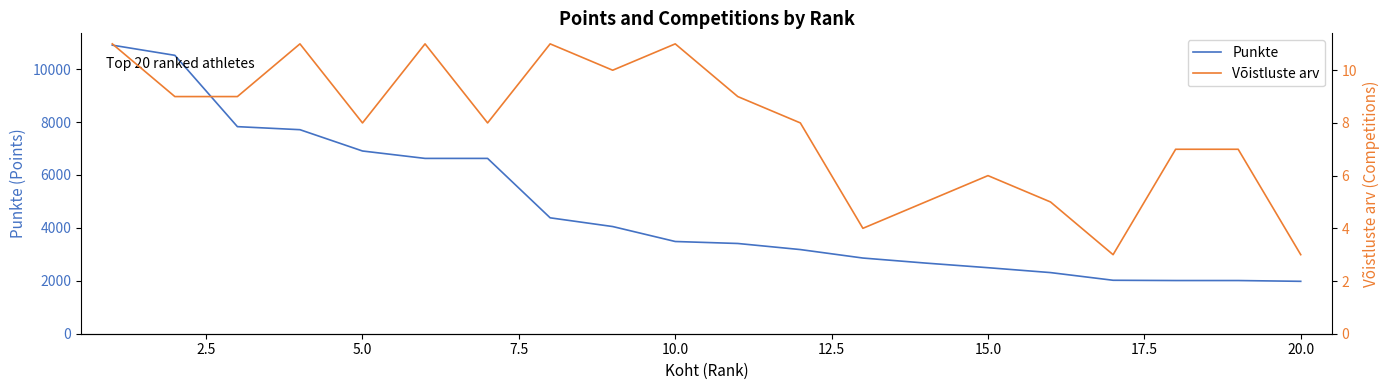

Which series has the largest total across all categories?

Punkte